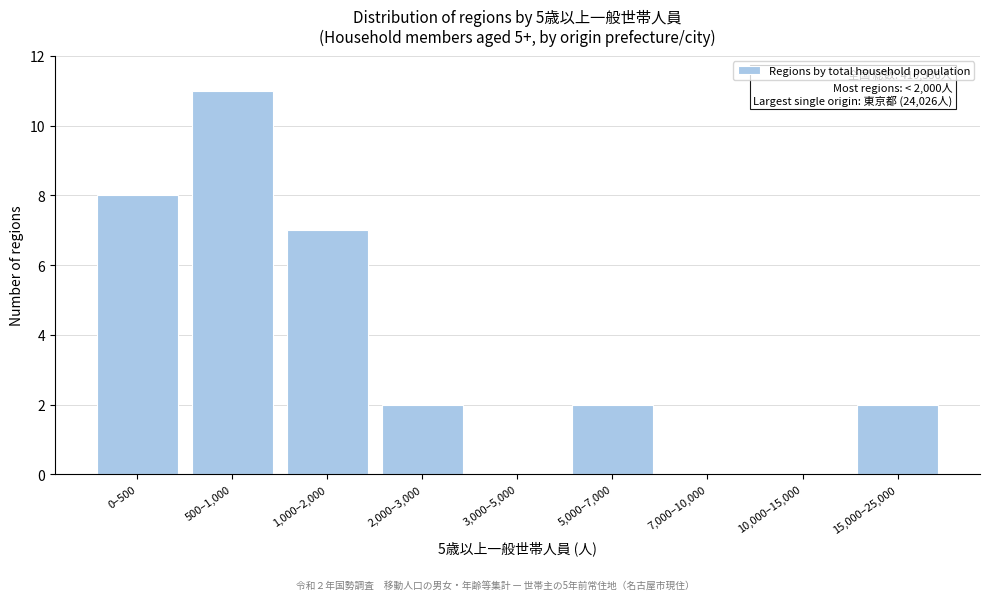

Reading left to right, extract all data points from this chart.

0–500=8	500–1,000=11	1,000–2,000=7	2,000–3,000=2	3,000–5,000=0	5,000–7,000=2	7,000–10,000=0	10,000–15,000=0	15,000–25,000=2